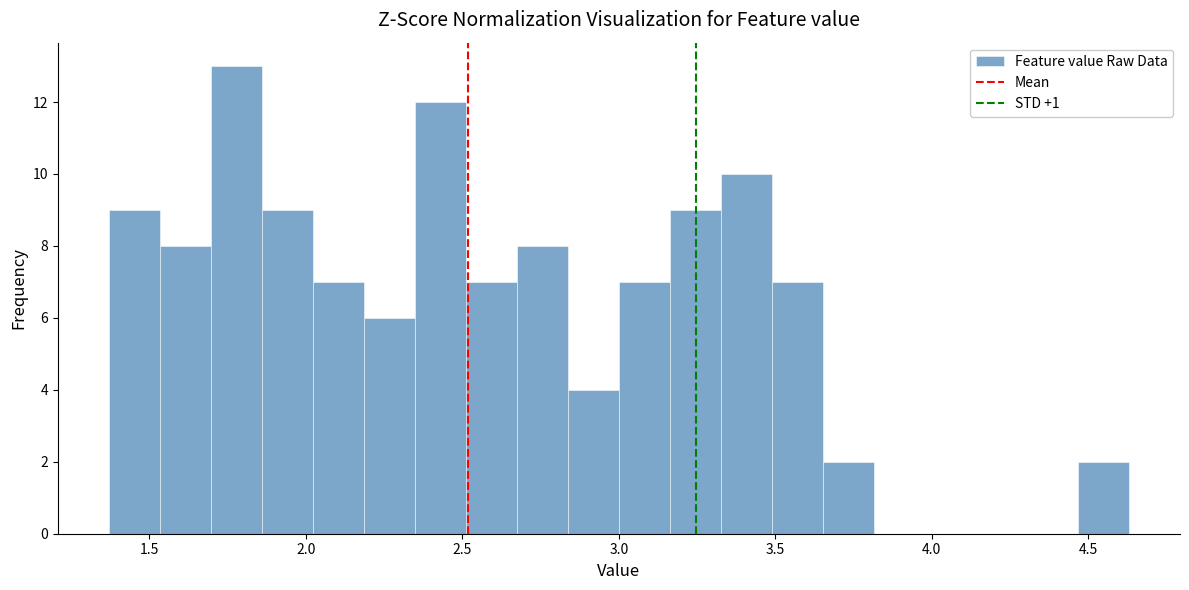

Read against the x-axis, roughly where is the centre of the tallest bar?

1.80